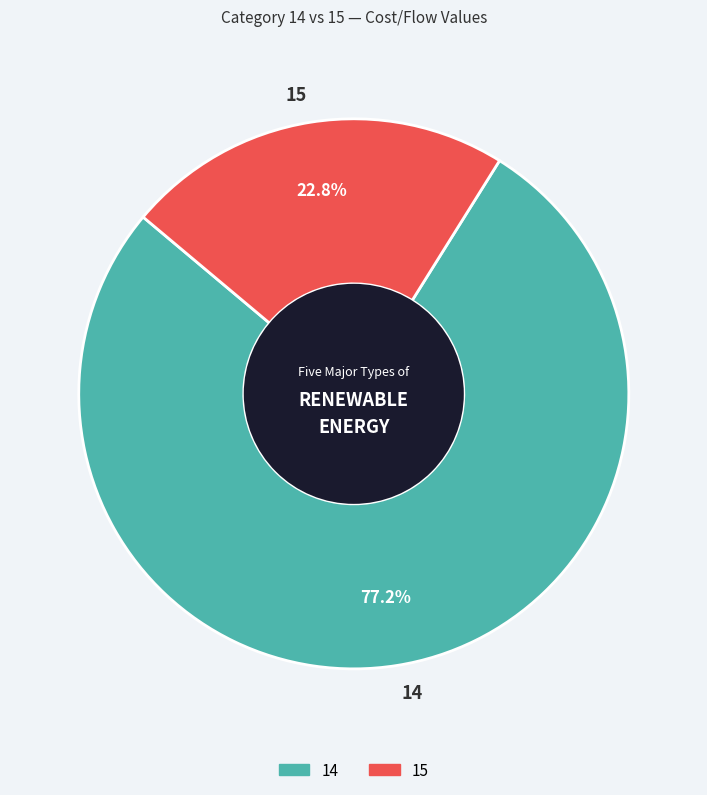

Which slice is the largest?

14